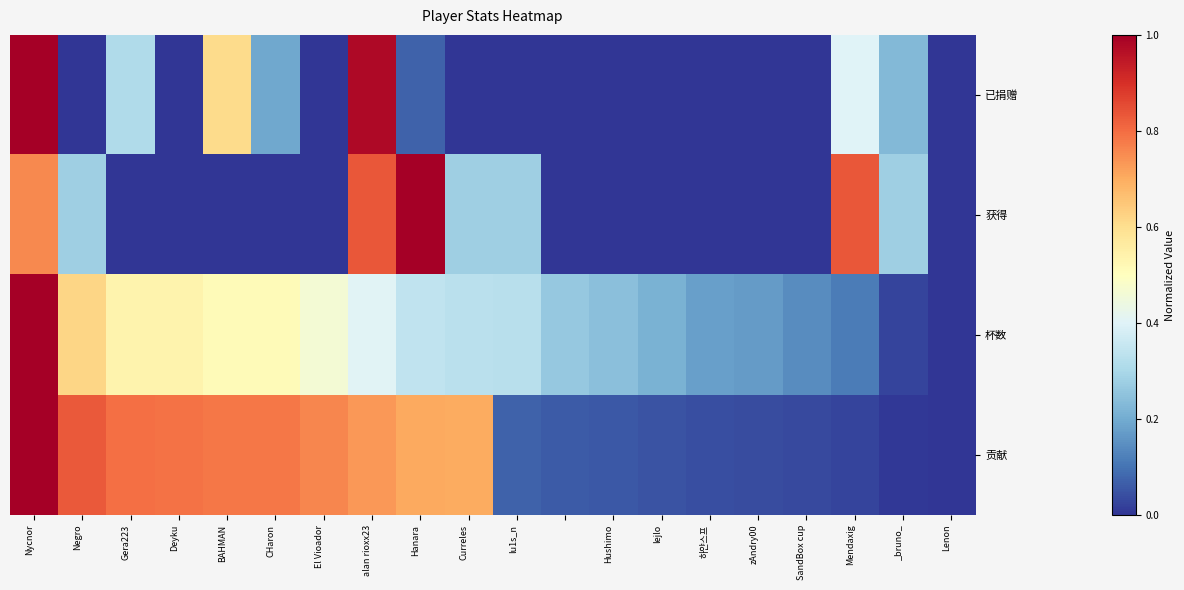

Rank the series by their average value, from highest to lowest.

贡献, 杯数, 获得, 已捐赠